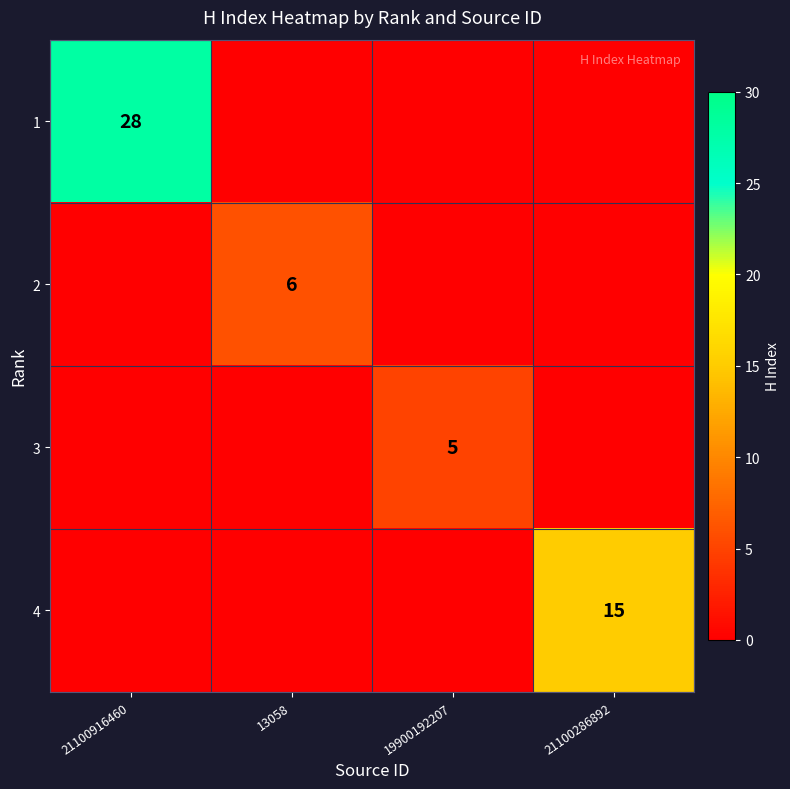

The value of 4 at 21100286892 is 15. True or false?

True